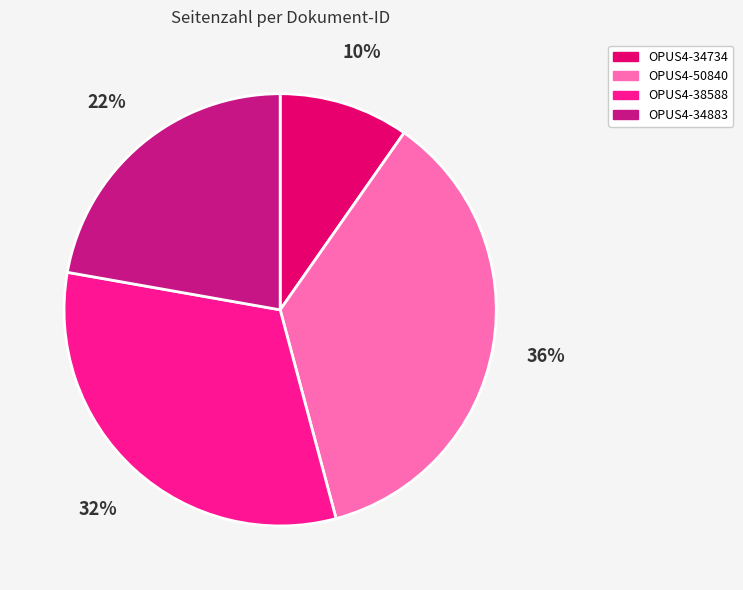

Which category has the biggest portion of the pie?

OPUS4-50840